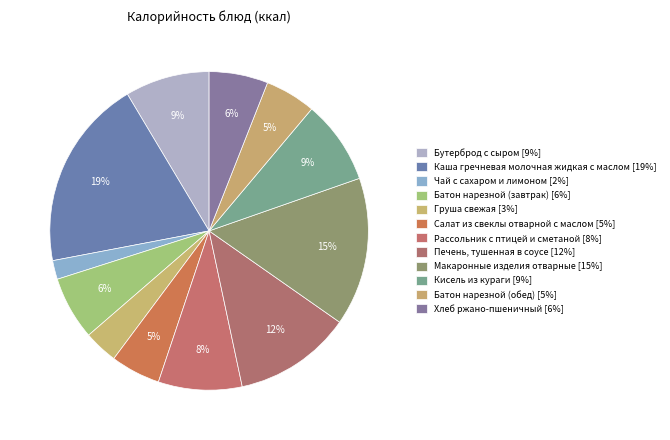

Between Печень, тушенная в соусе and Батон нарезной (завтрак), which is larger?

Печень, тушенная в соусе